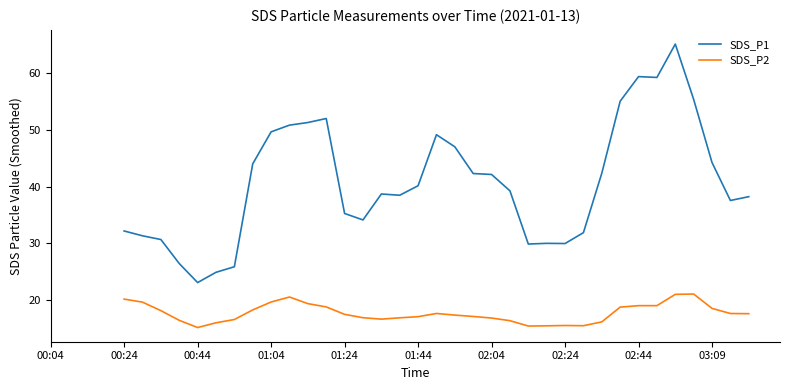

Which series changed the most between 27 and 34?

SDS_P1